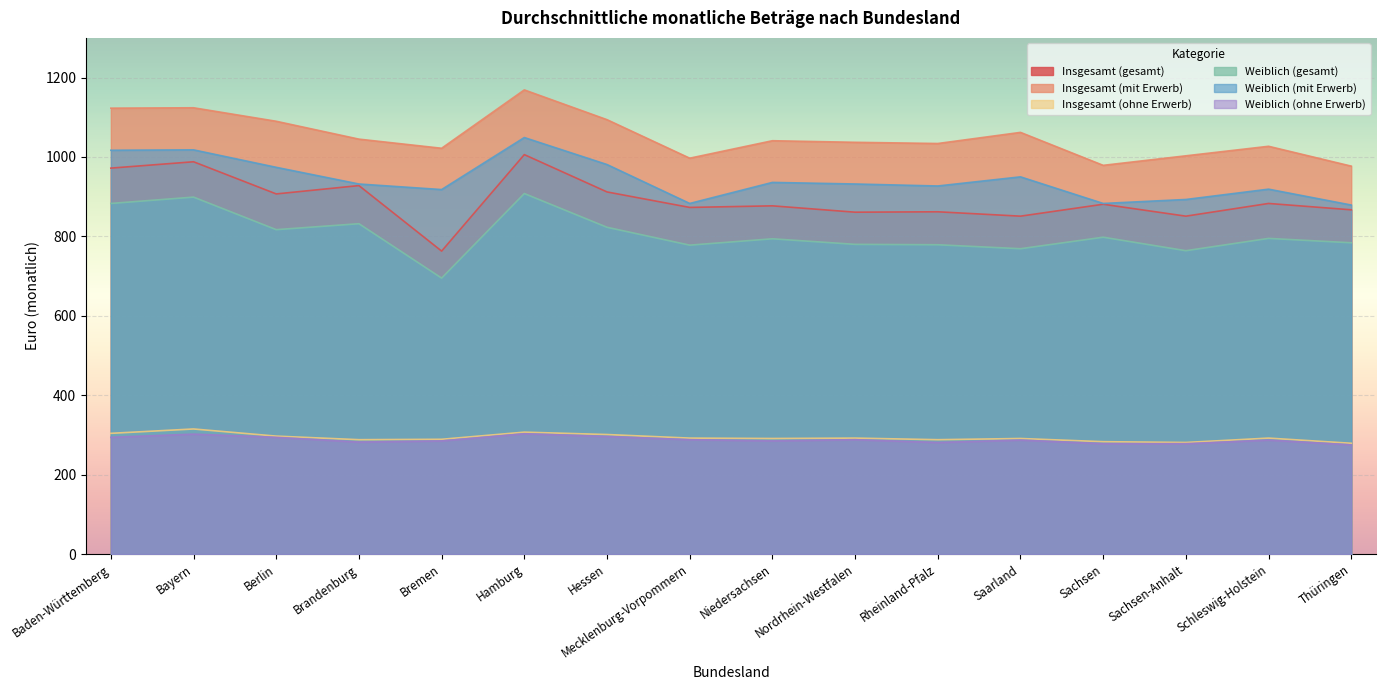

Reading left to right, extract all data points from this chart.

Insgesamt (gesamt): 972	988	907	928	763	1006	912	873	877	861	862	851	881	851	883	867
Insgesamt (mit Erwerb): 1123	1124	1090	1045	1022	1169	1094	997	1041	1037	1034	1062	979	1003	1027	977
Insgesamt (ohne Erwerb): 304	315	297	288	289	307	301	292	291	292	288	291	283	281	292	279
Weiblich (gesamt): 883	899	817	832	695	908	823	778	794	780	779	769	798	764	795	784
Weiblich (mit Erwerb): 1017	1018	974	932	918	1049	981	883	936	932	927	950	883	893	919	879
Weiblich (ohne Erwerb): 294	302	294	282	285	303	296	288	285	288	281	287	278	278	287	275